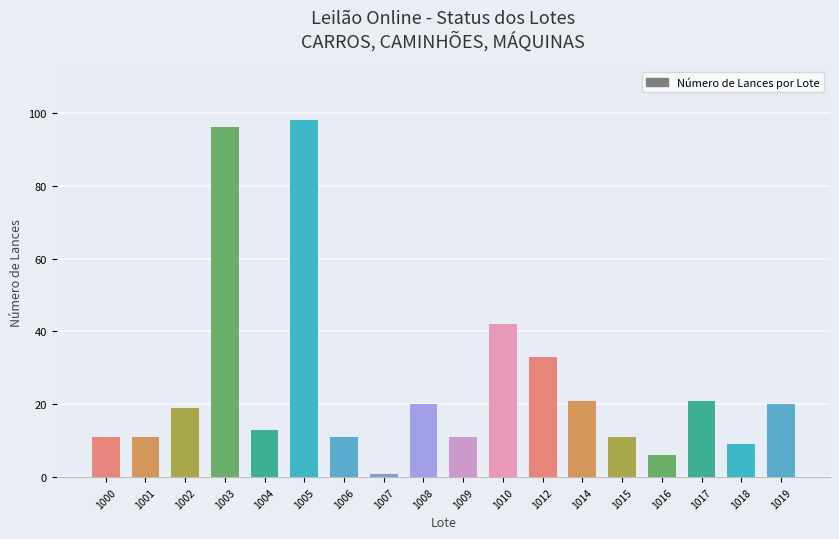

Which category has the highest value across all series?

1005